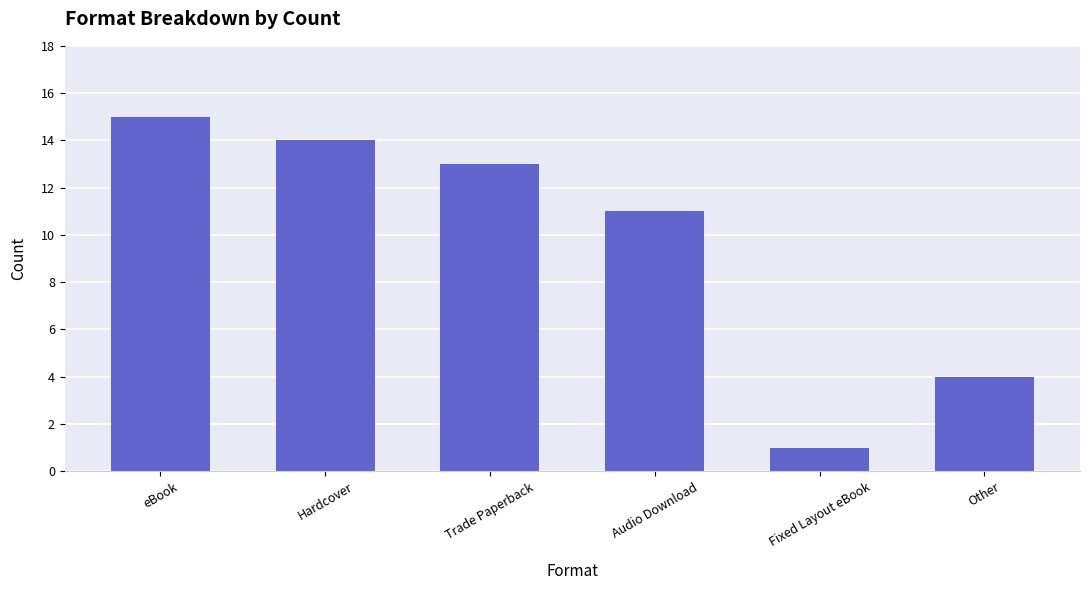

Is it true that the value at Hardcover is 14?

True